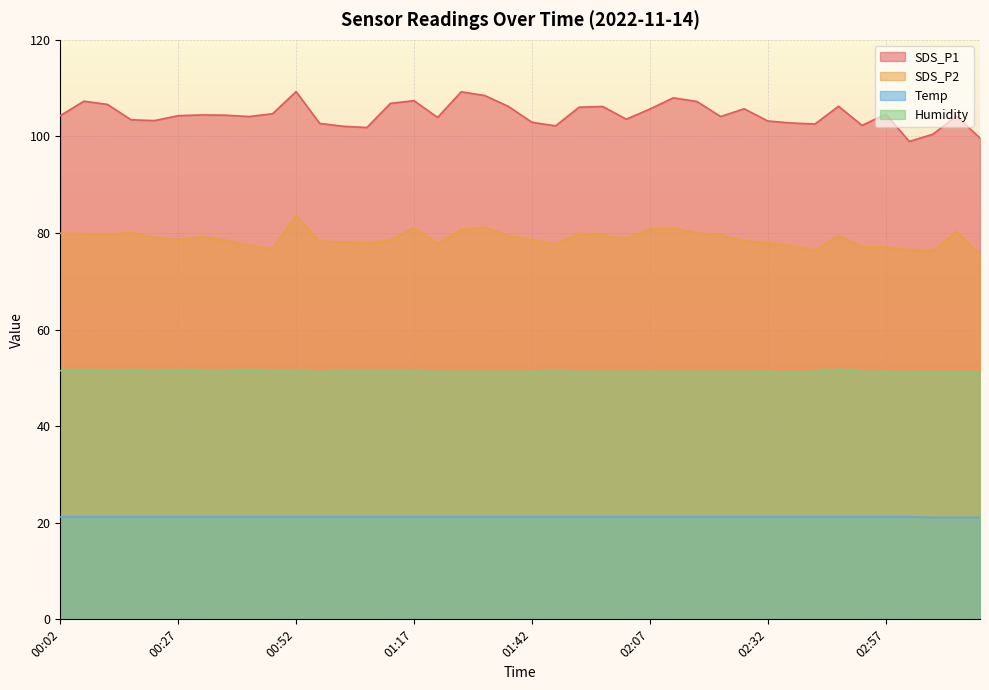

True or false: SDS_P1 and Humidity intersect in this chart.

False